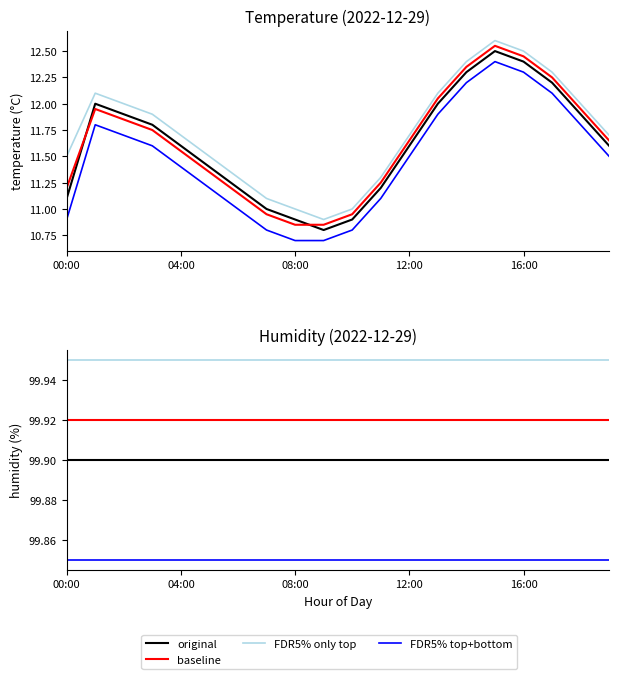

What position from the right is 17?

3